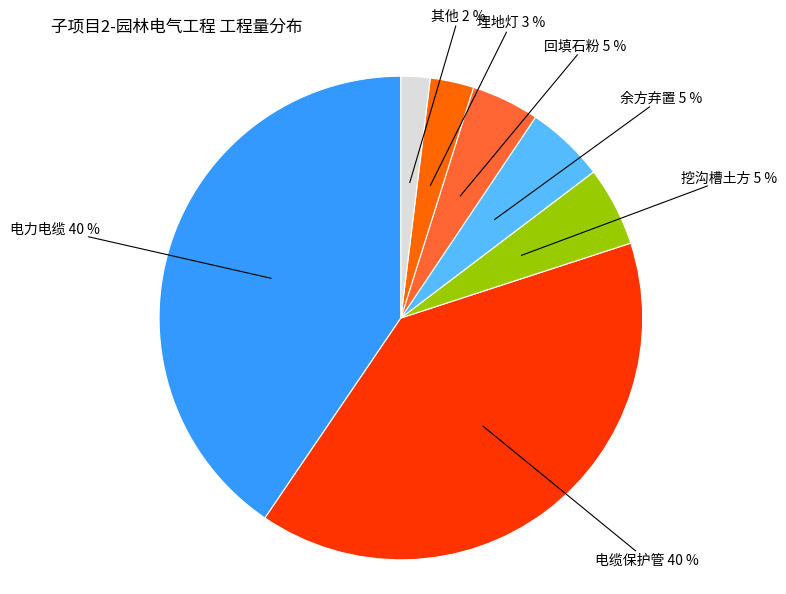

Which has a higher value, 挖沟槽土方 or 埋地灯?

挖沟槽土方